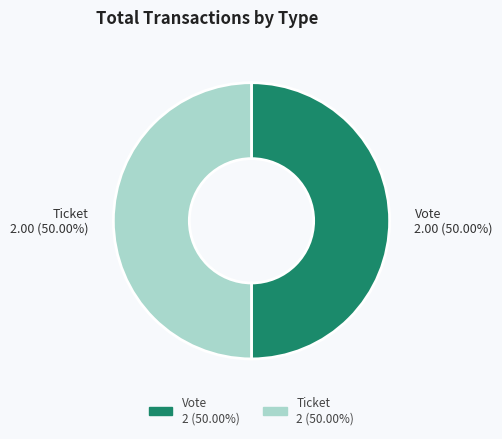

Combined, do Vote and Ticket account for over 50%?

Yes